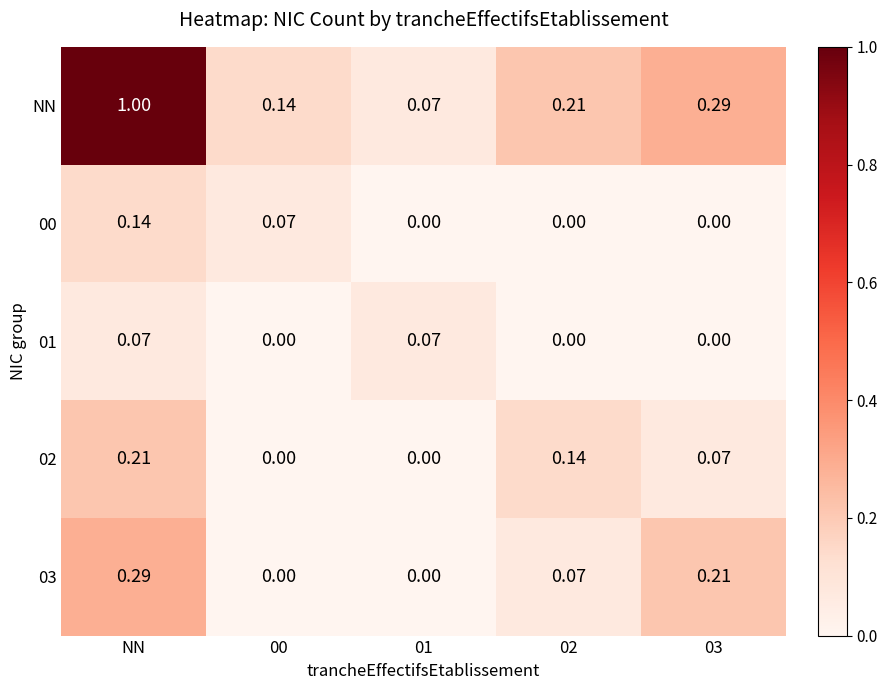

At which category is the sum across all series the highest?

NN